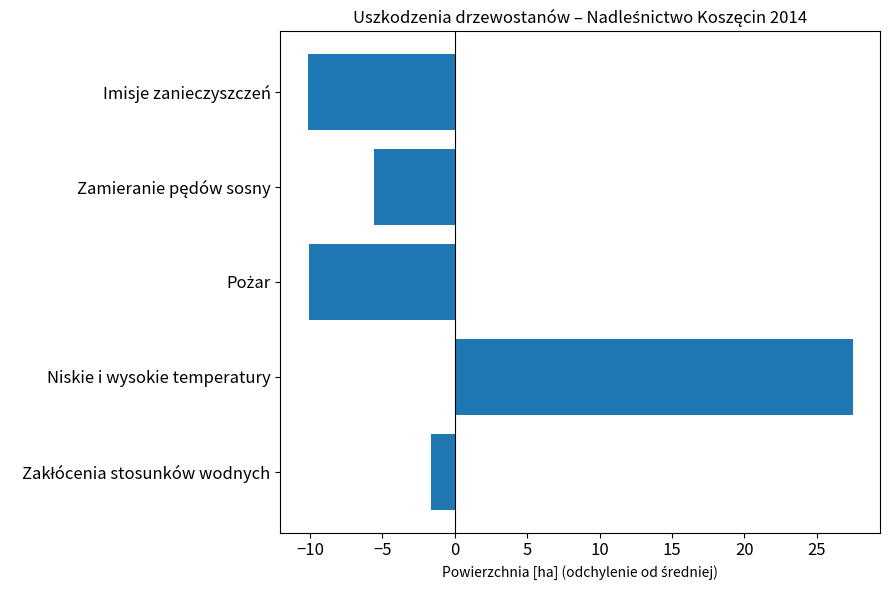

Between Imisje zanieczyszczeń and Niskie i wysokie temperatury, which is larger?

Niskie i wysokie temperatury